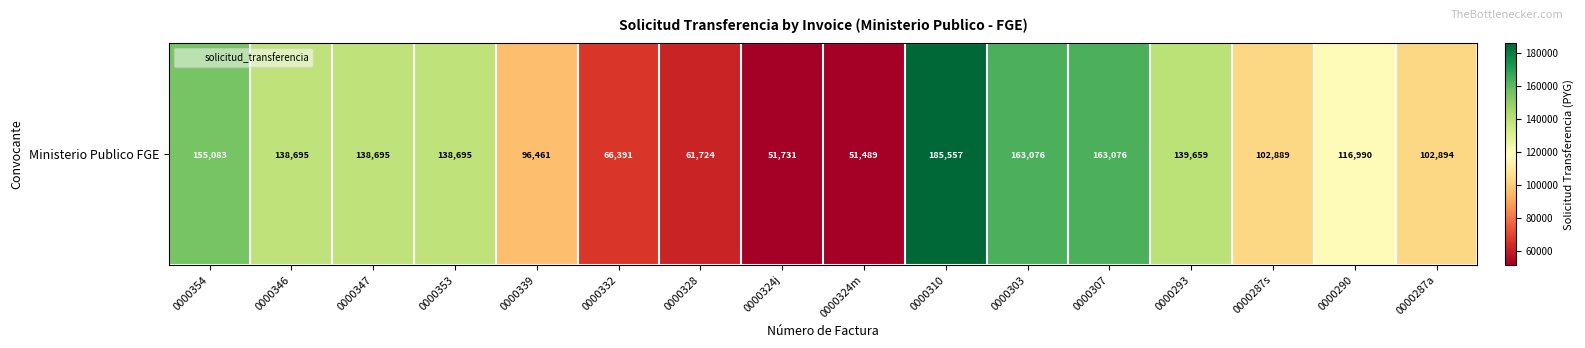

What is the difference between the second highest and second lowest values?

111345